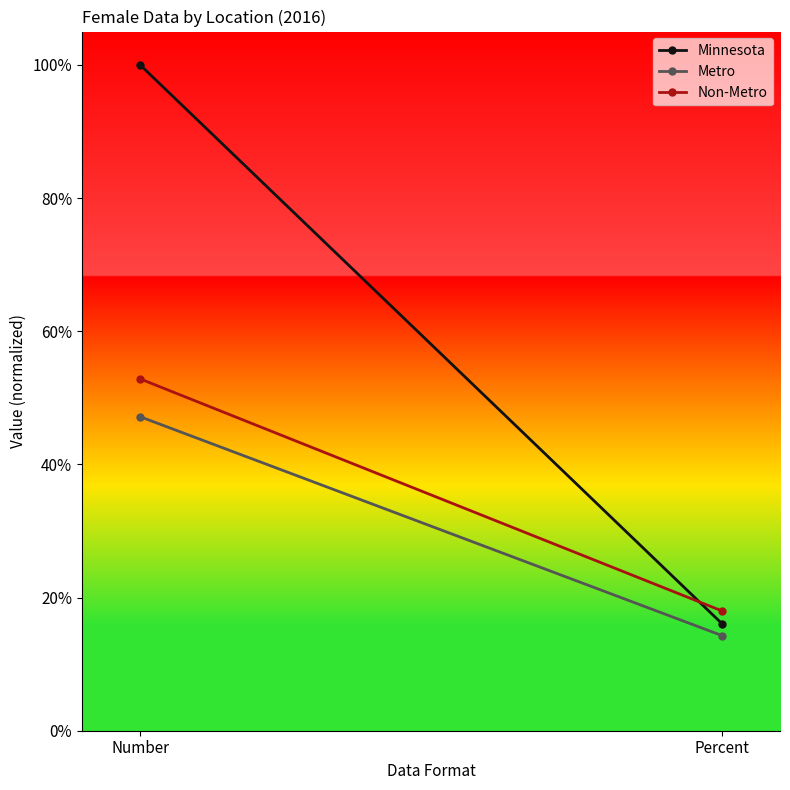

Is it true that Minnesota equals 0.2 at Percent?

True